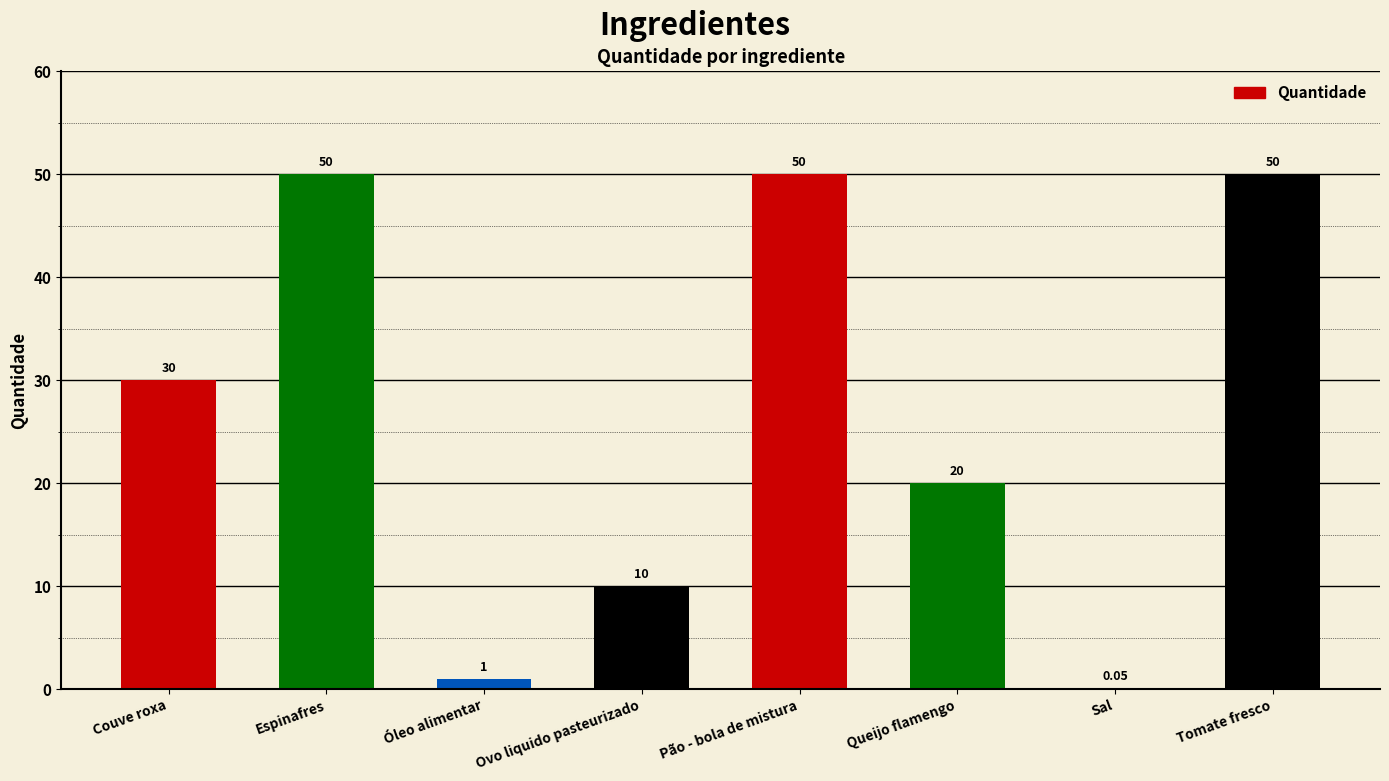

What is the sum of all values?

211.1